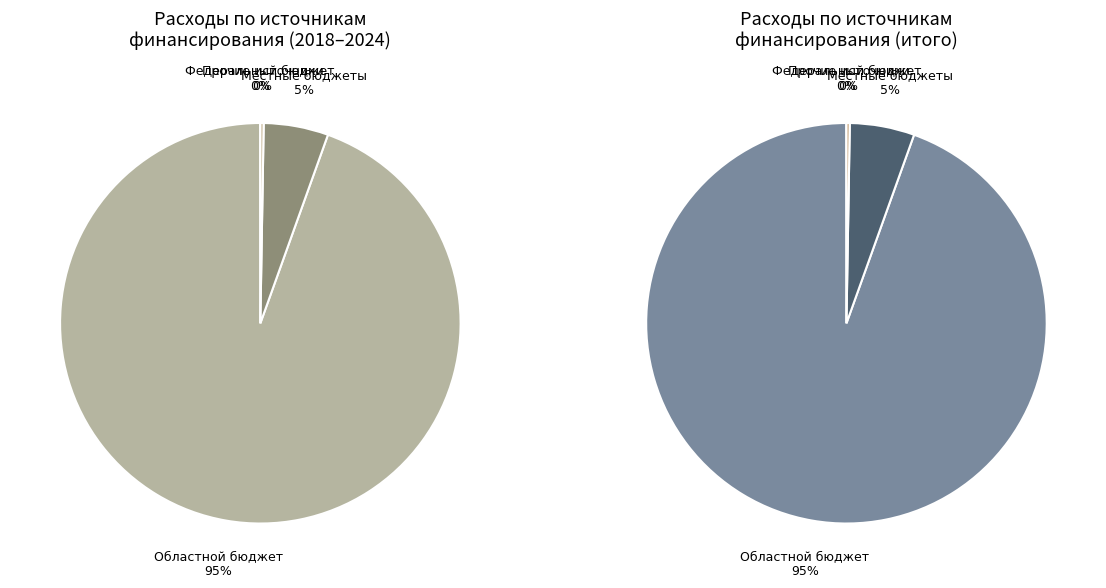

Does any single category account for the majority?

Yes